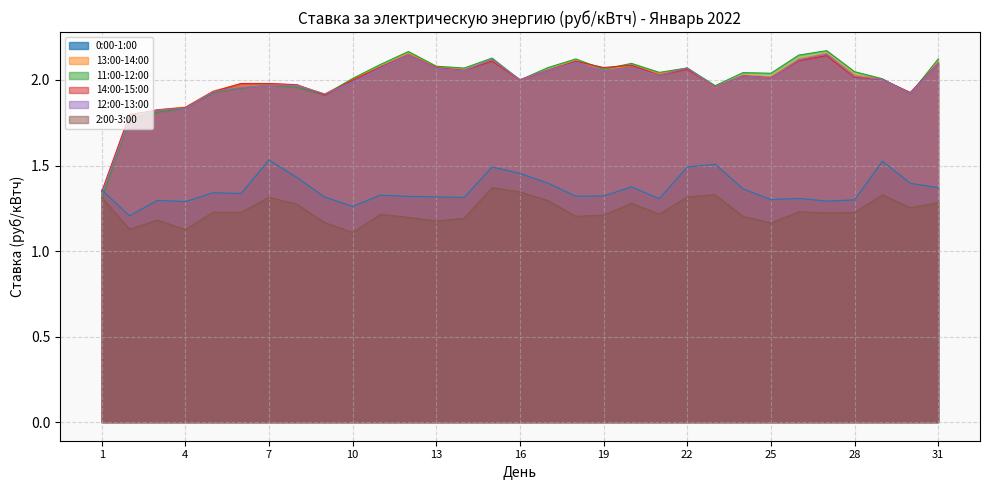

Which series has the largest total across all categories?

11:00-12:00